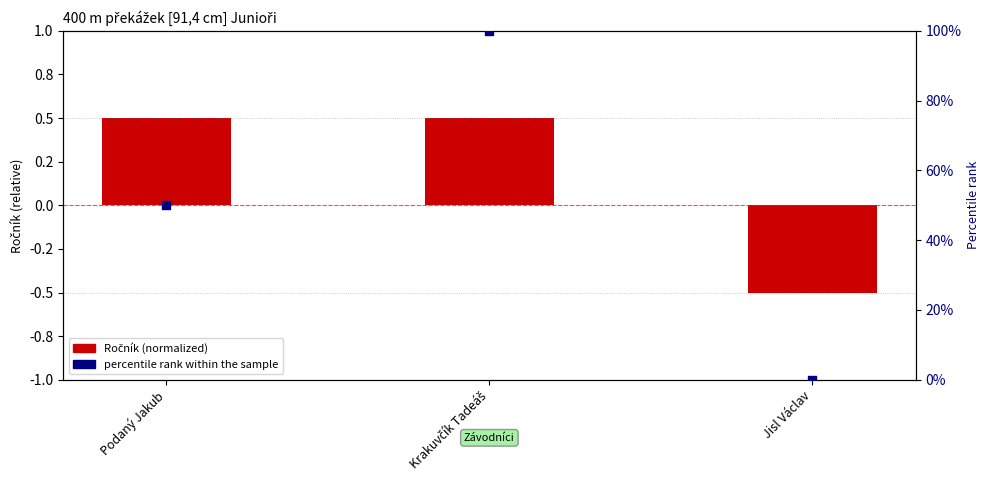

Which series has the largest Y range (max minus min)?

percentile rank within the sample